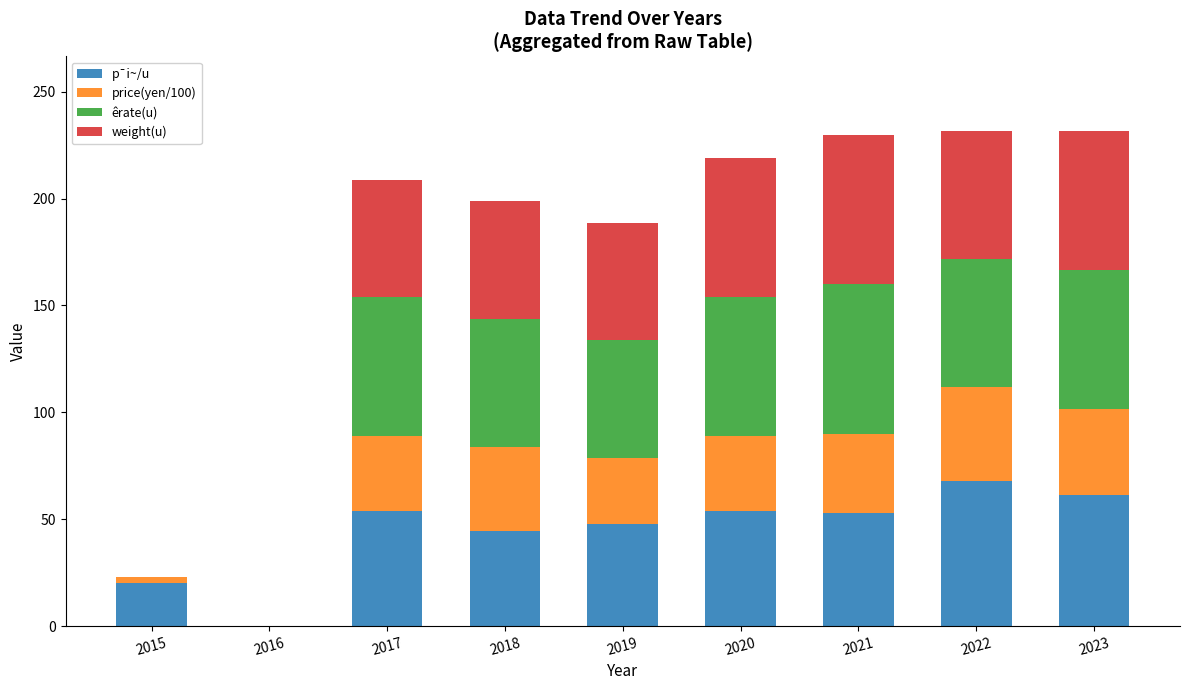

What is the maximum value for p¯i~/u?

67.7